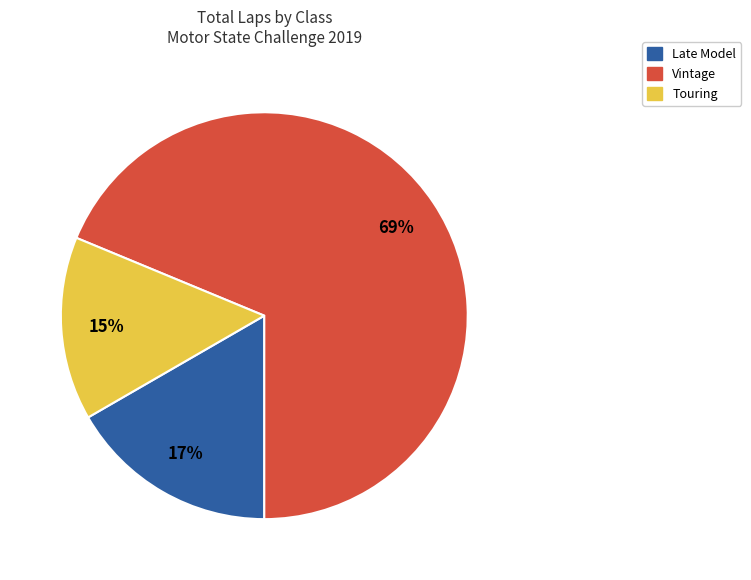

Is there any slice that represents more than half of the pie?

Yes